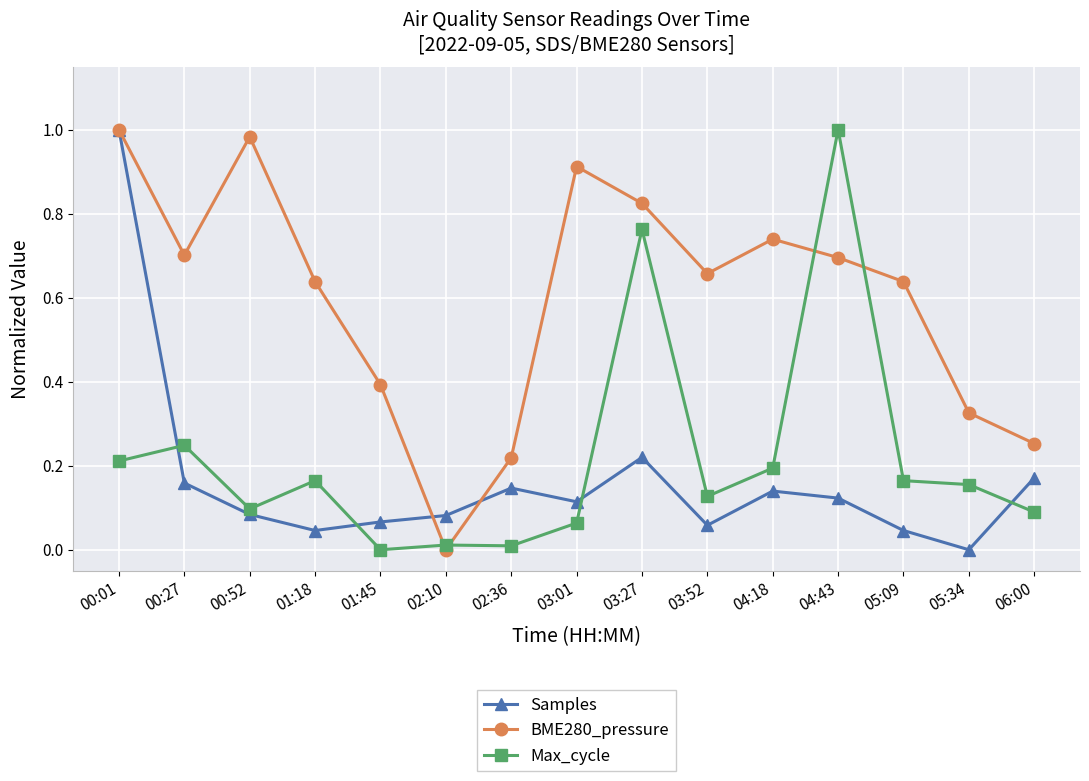

Which series changed the most between 00:01 and 05:09?

Samples